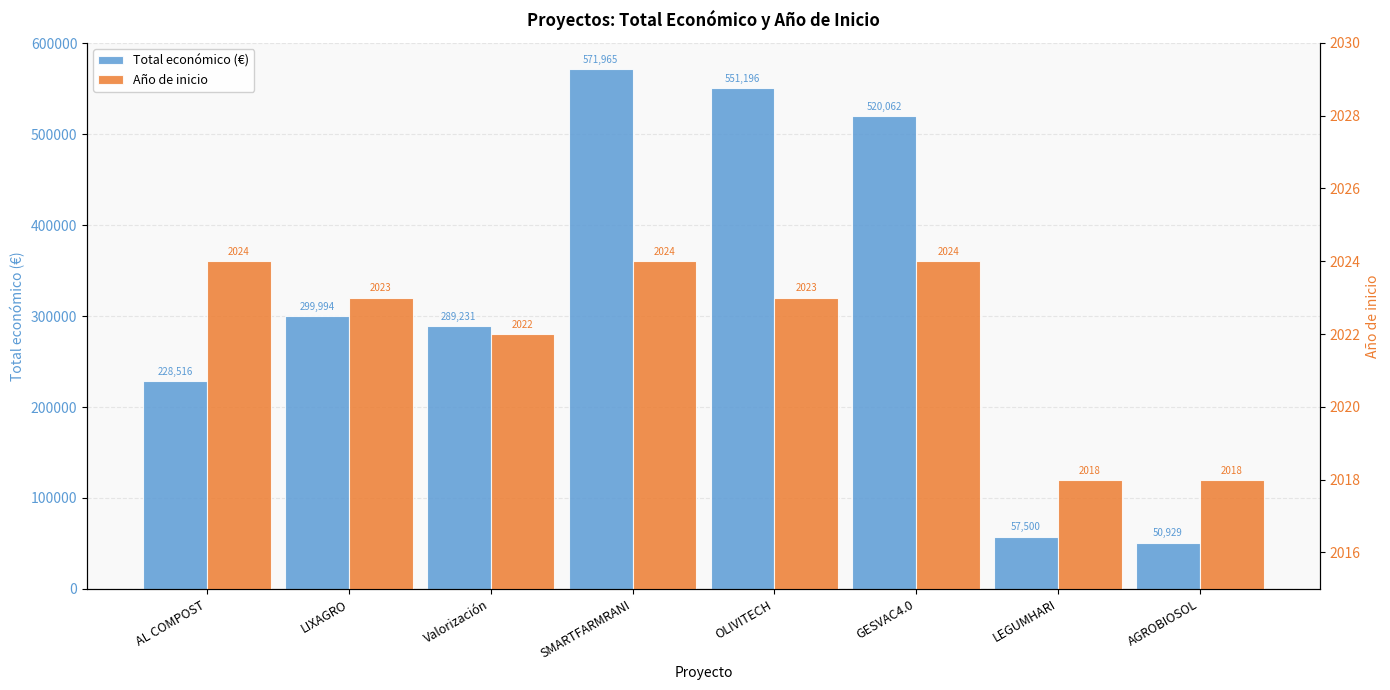

True or false: Total económico (€) has a value of 551196 at OLIVITECH.

True